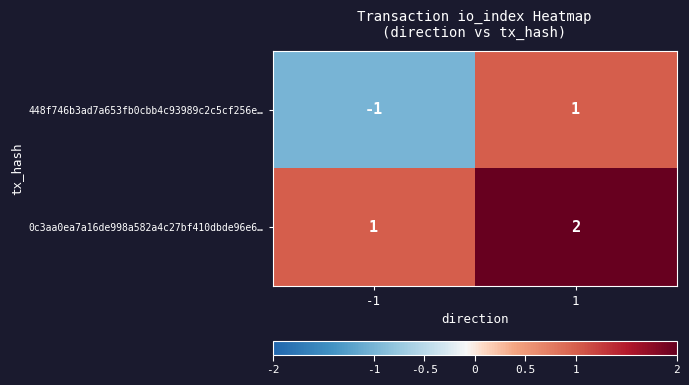

Which series changed the most between -1 and 1?

448f746b3ad7a653fb0cbb4c93989c2c5cf256e…